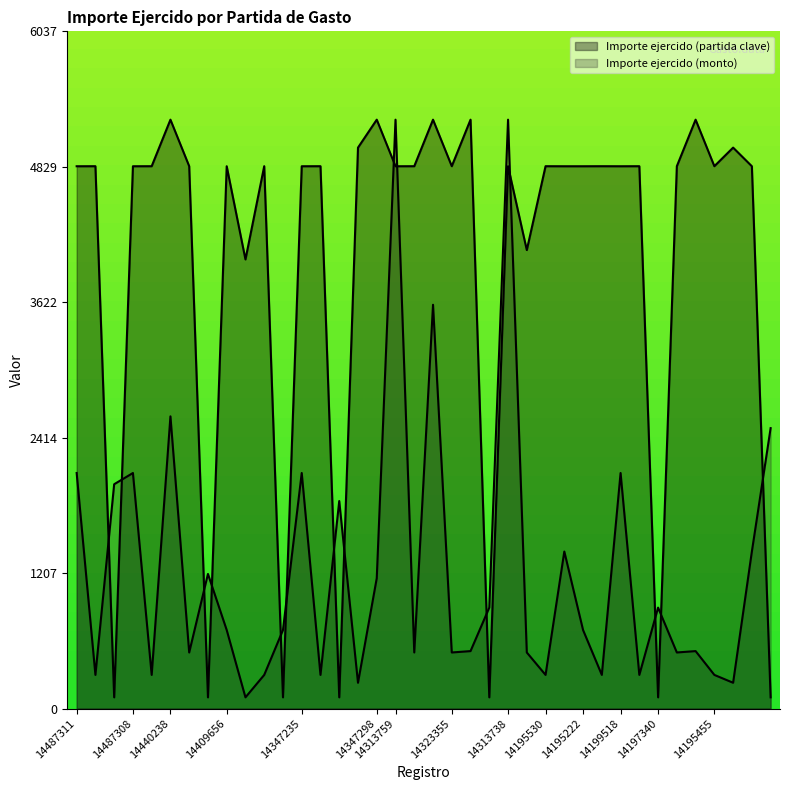

What is the smallest value displayed?

100.0